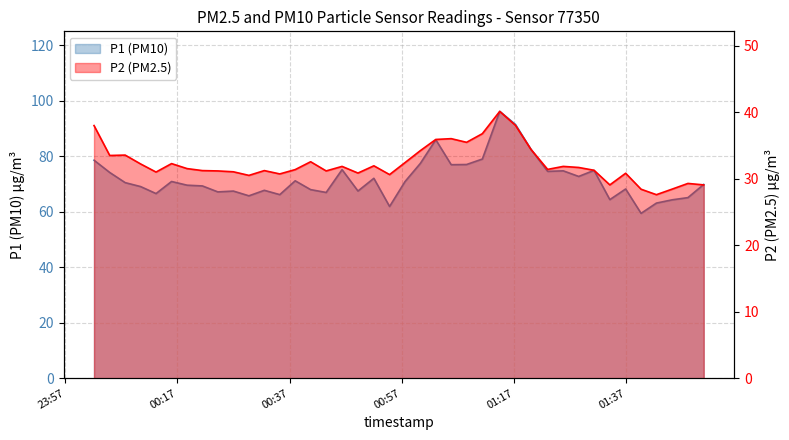

Is it true that P2 (PM2.5) equals 33.5 at 00:17?

True